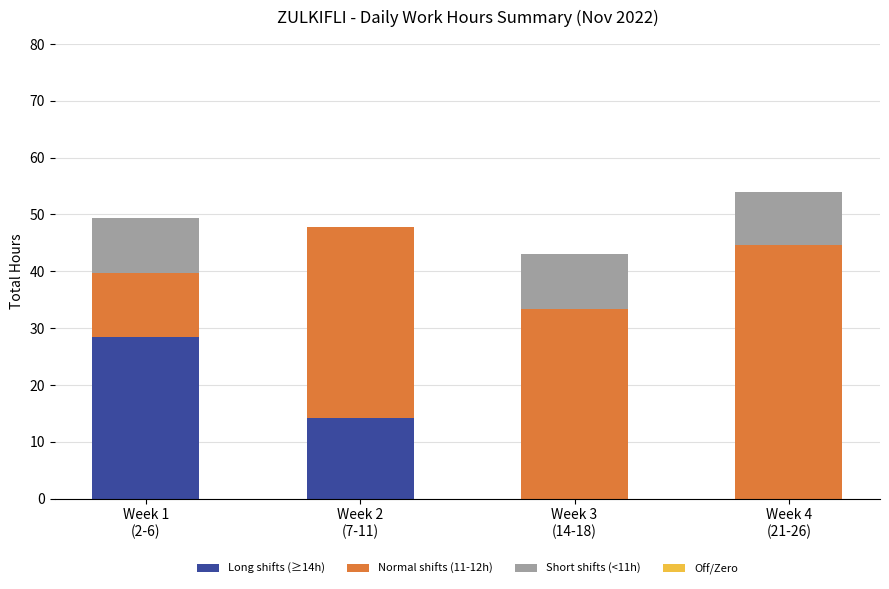

What is the sum of all Long shifts (≥14h) values?

42.6